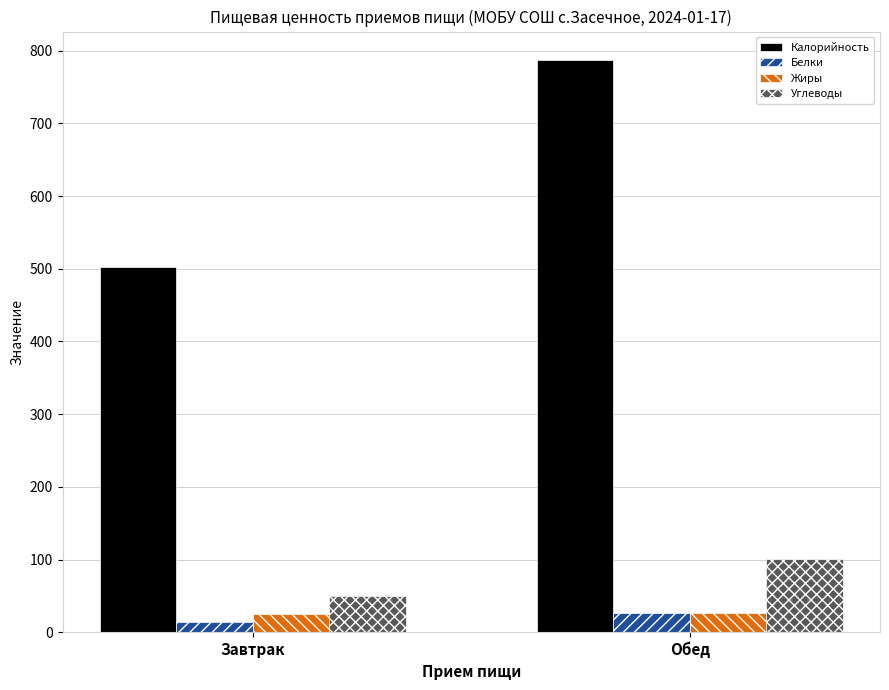

Is it true that Калорийность equals 656 at Завтрак?

False